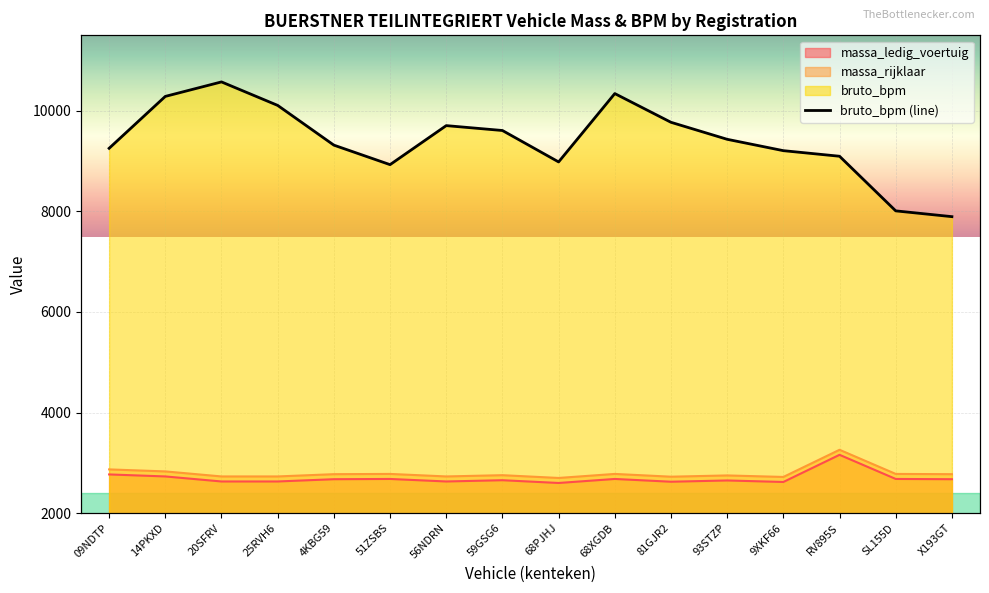

How many lines are shown in the chart?

1